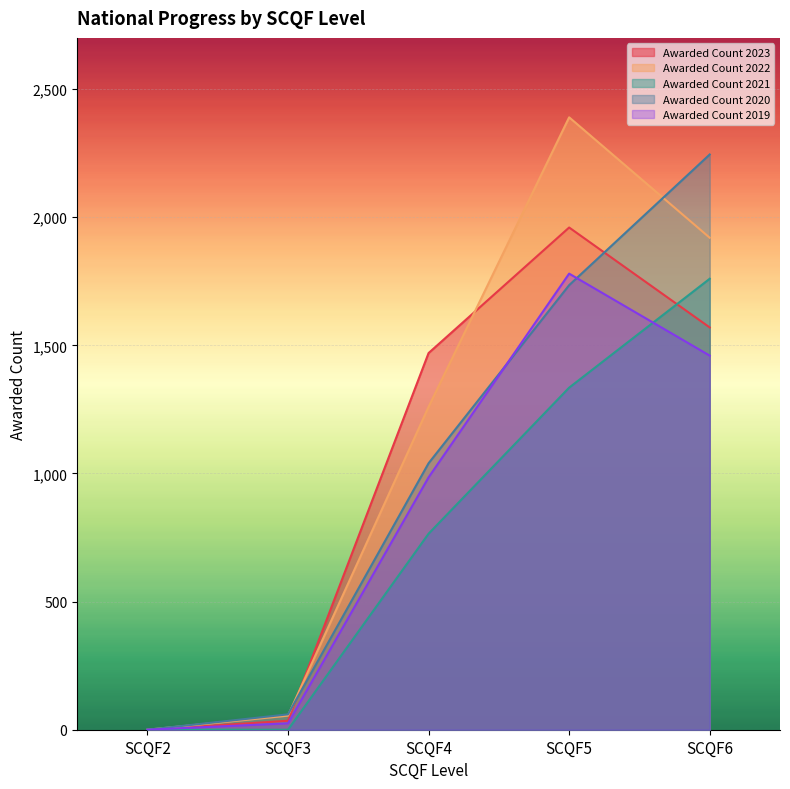

What are all the series names shown in the legend?

Awarded Count 2023, Awarded Count 2022, Awarded Count 2021, Awarded Count 2020, Awarded Count 2019